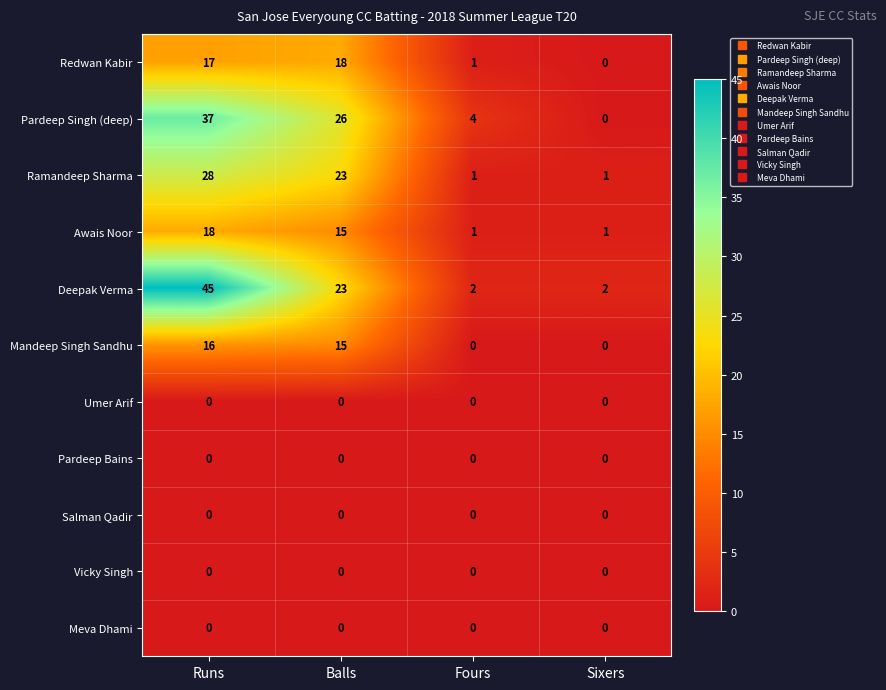

What is the sum of all Redwan Kabir values?

36